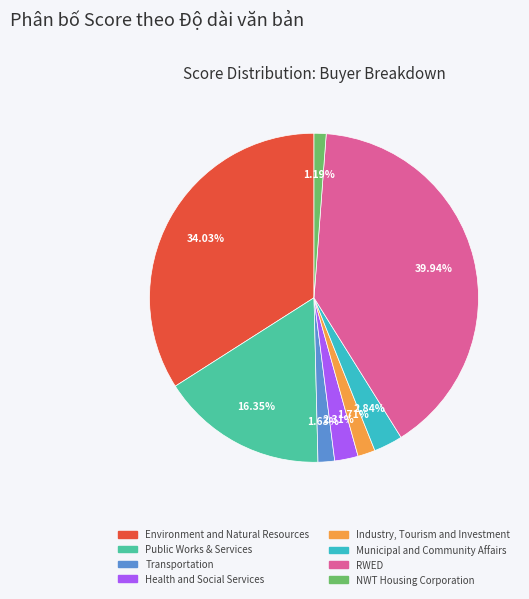

Is there a majority slice in this chart?

No